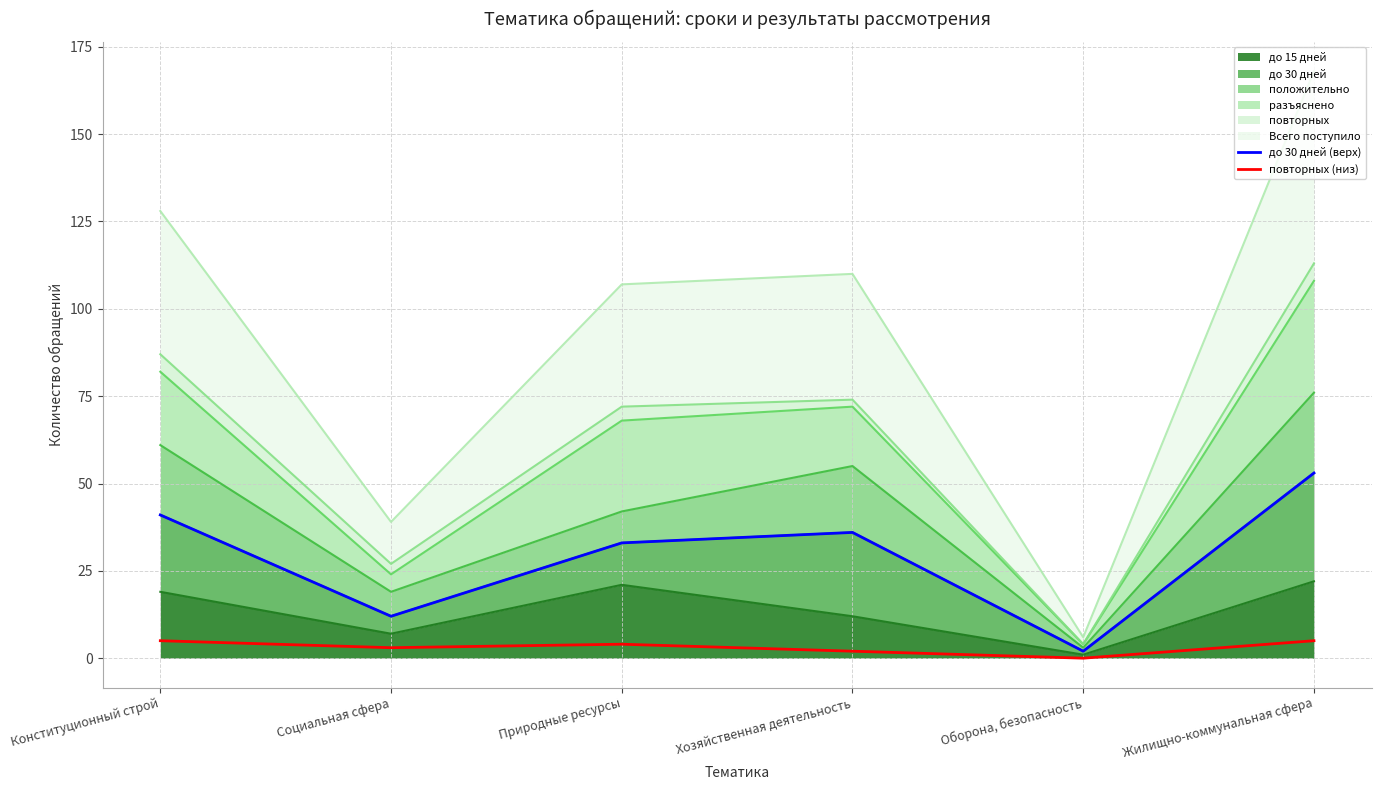

How many lines are shown in the chart?

2